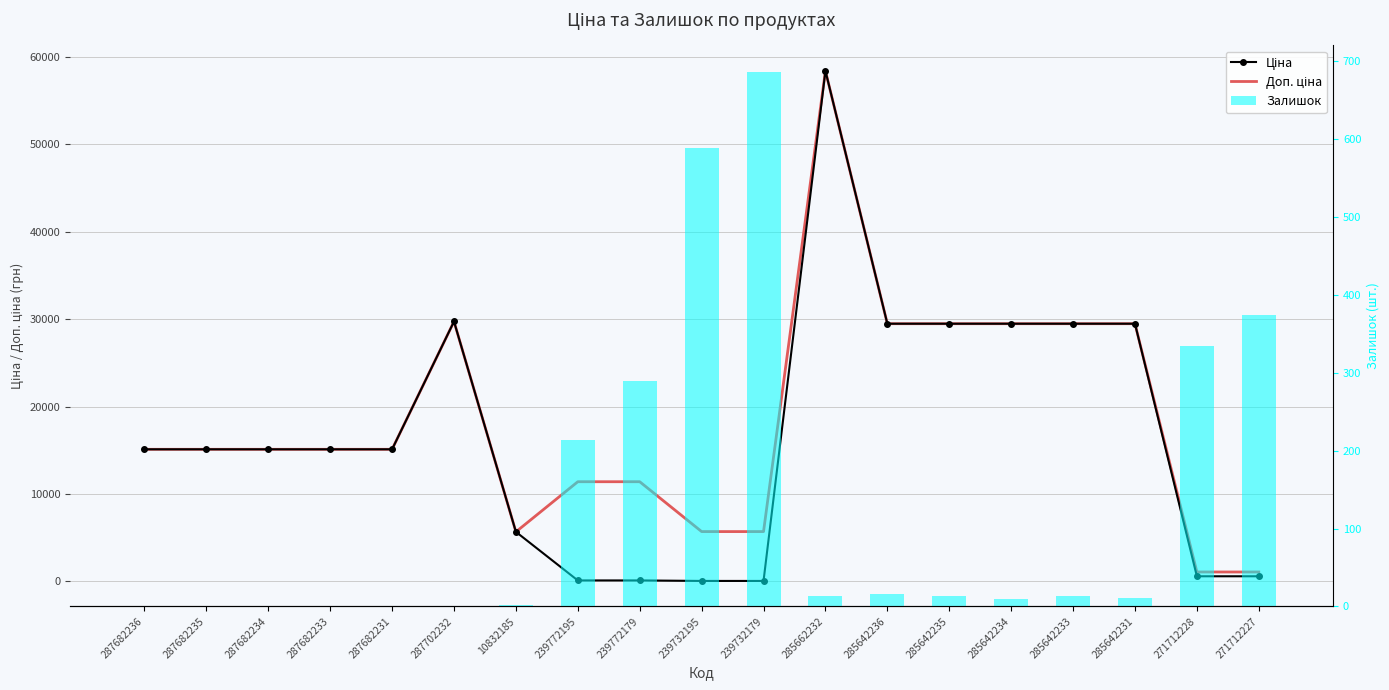

Rank the categories by Доп. ціна value from highest to lowest.

285662232, 287702232, 285642236, 285642235, 285642234, 285642233, 285642231, 287682236, 287682235, 287682234, 287682233, 287682231, 239772195, 239772179, 239732195, 239732179, 10832185, 271712228, 271712227